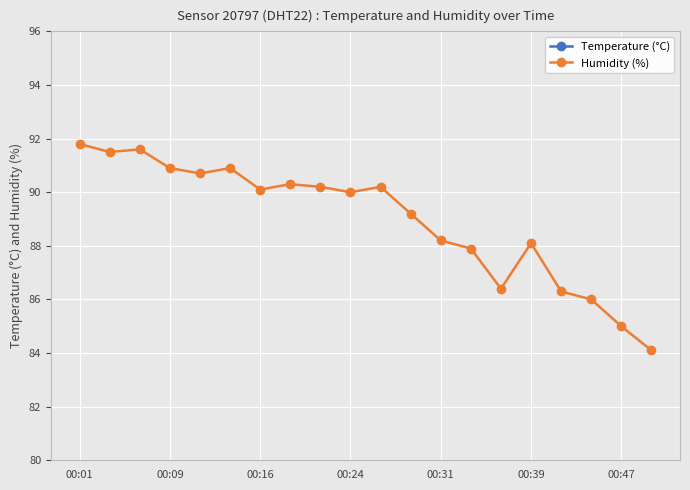

What is the value of the Temperature (°C) point at the 6th from the left?

25.6